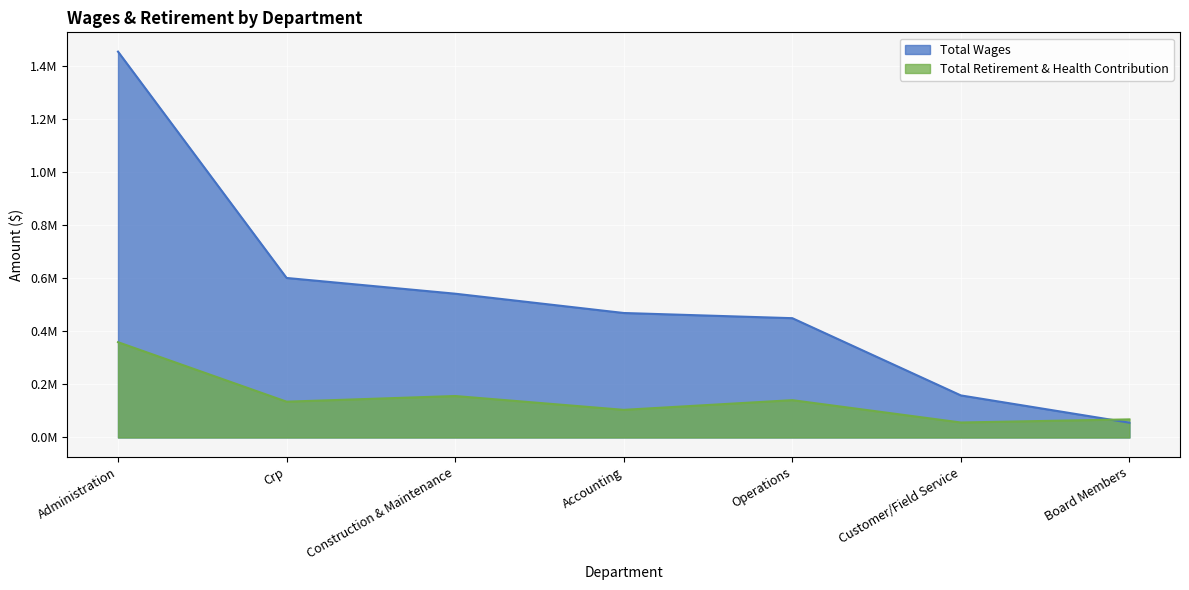

What is the label of the 5th point from the right?

Construction & Maintenance